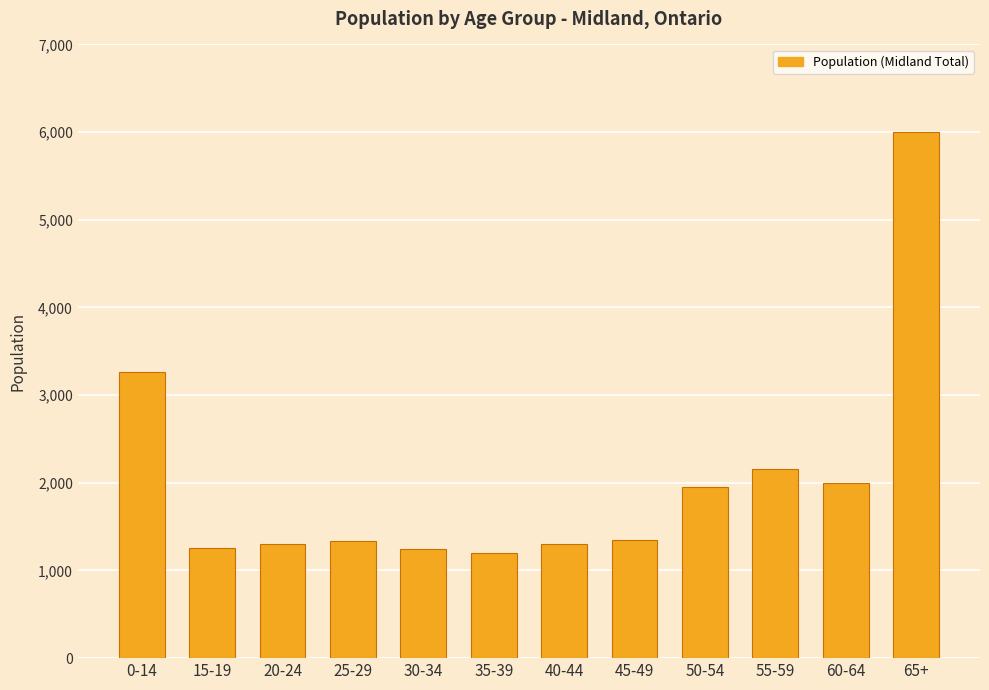

What is the label of the 6th bar from the right?

40-44